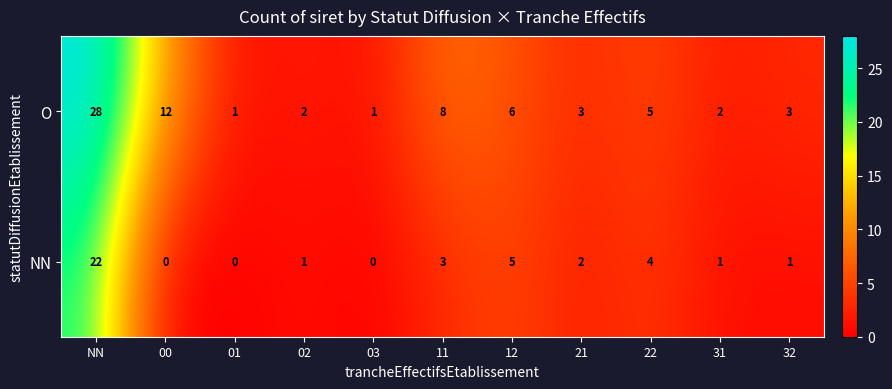

What is the approximate value of NN at NN, to the nearest 10?

20